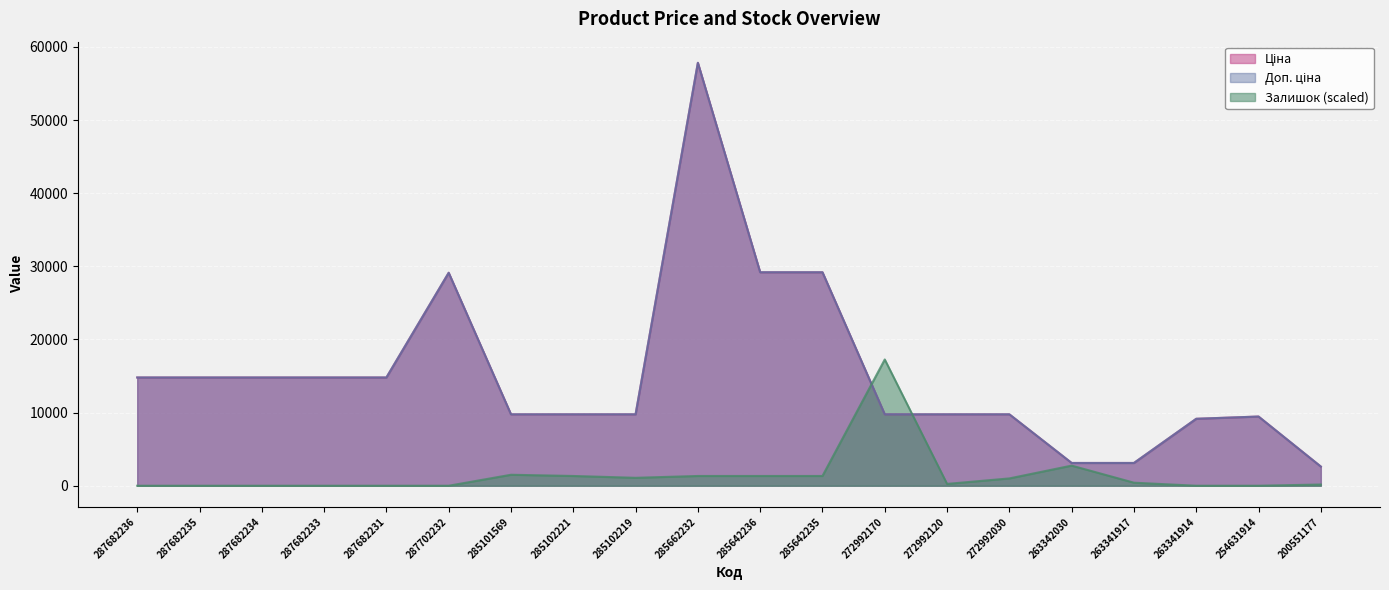

Between 285642235 and 285102219, which is larger?

285642235